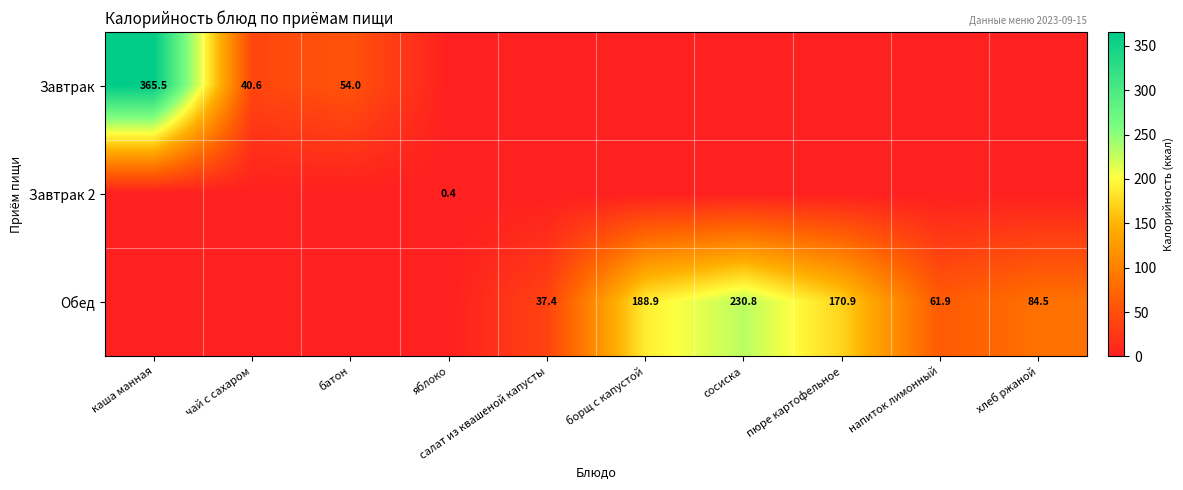

What is the average value of the Завтрак series?

46.0